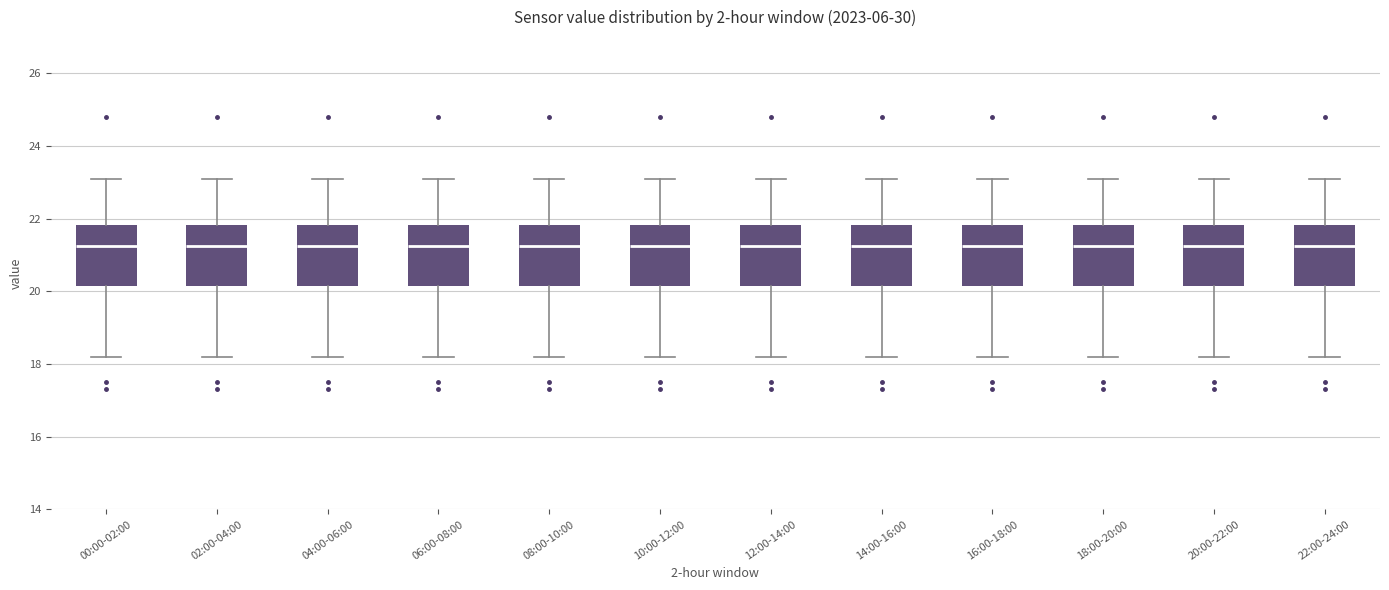

Reading left to right, transcribe this box plot: for each box, give where its median line is, the range the box spans, and where its two whiskers end, as read against the y-axis. The values are not printed on the chart, so give them approximately, as read against the axis.

00:00-02:00: median 21.2, box 20.2 to 21.8, whiskers 18.2 to 23.2
02:00-04:00: median 21.2, box 20.2 to 21.8, whiskers 18.2 to 23.2
04:00-06:00: median 21.2, box 20.2 to 21.8, whiskers 18.2 to 23.2
06:00-08:00: median 21.2, box 20.2 to 21.8, whiskers 18.2 to 23.2
08:00-10:00: median 21.2, box 20.2 to 21.8, whiskers 18.2 to 23.2
10:00-12:00: median 21.2, box 20.2 to 21.8, whiskers 18.2 to 23.2
12:00-14:00: median 21.2, box 20.2 to 21.8, whiskers 18.2 to 23.2
14:00-16:00: median 21.2, box 20.2 to 21.8, whiskers 18.2 to 23.2
16:00-18:00: median 21.2, box 20.2 to 21.8, whiskers 18.2 to 23.2
18:00-20:00: median 21.2, box 20.2 to 21.8, whiskers 18.2 to 23.2
20:00-22:00: median 21.2, box 20.2 to 21.8, whiskers 18.2 to 23.2
22:00-24:00: median 21.2, box 20.2 to 21.8, whiskers 18.2 to 23.2